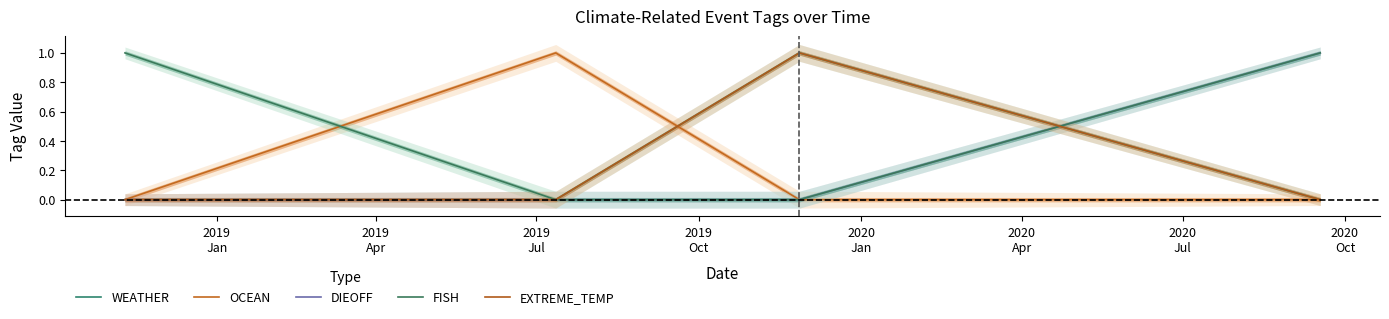

What is the label of the 2nd point from the right?

2019
Jul